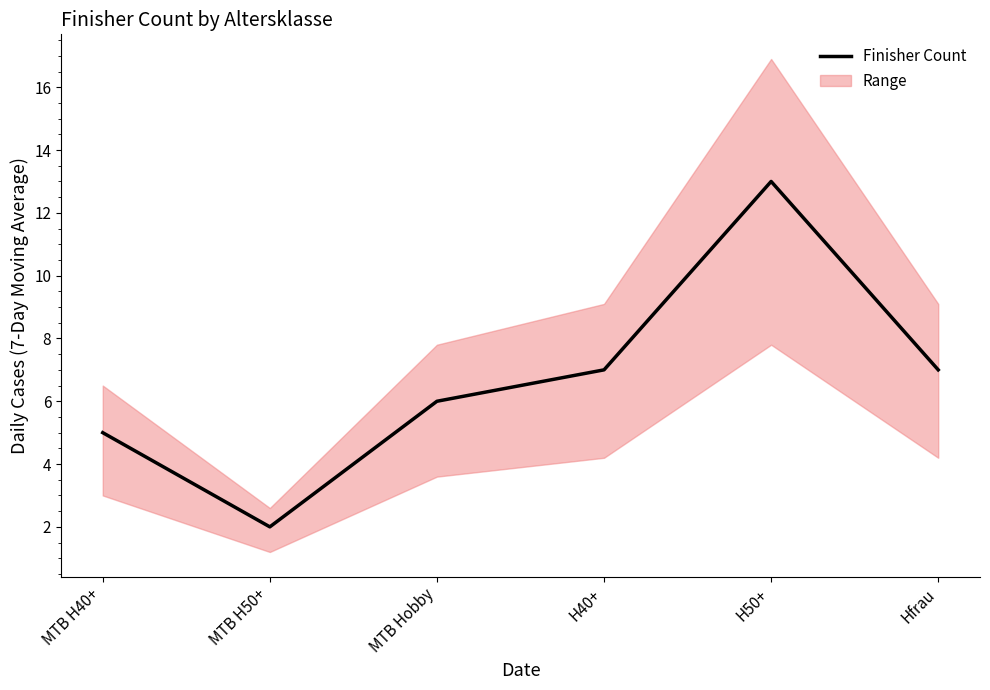

Reading right to left, transcribe all the data shown in this chart.

Hfrau=7	H50+=13	H40+=7	MTB Hobby=6	MTB H50+=2	MTB H40+=5